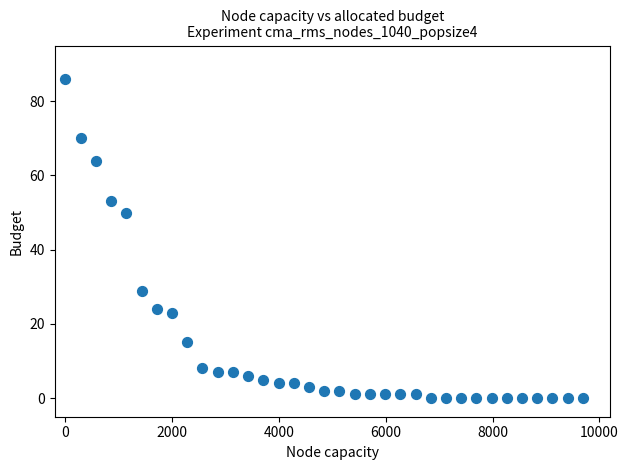

What Y value in the scatter plot is closest to 43?

50